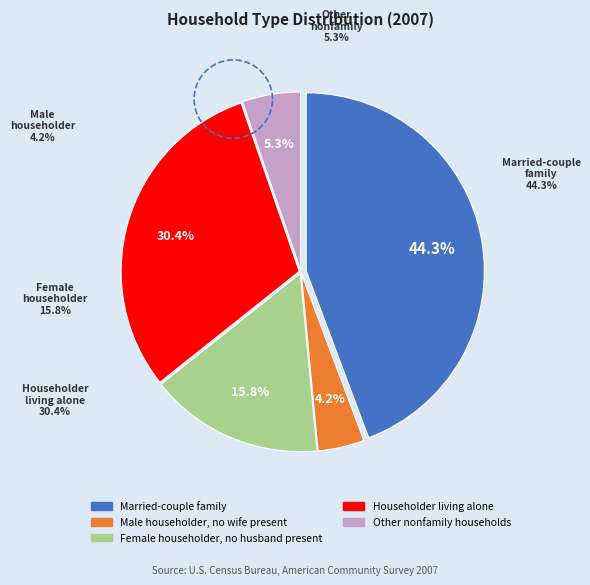

Count the number of slices in the pie.

5